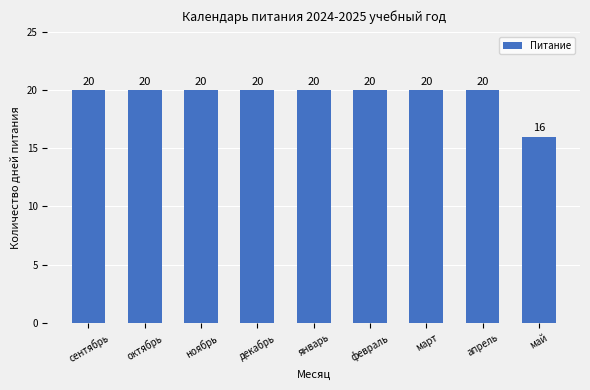

Count the values in the range 20 to 21.

8